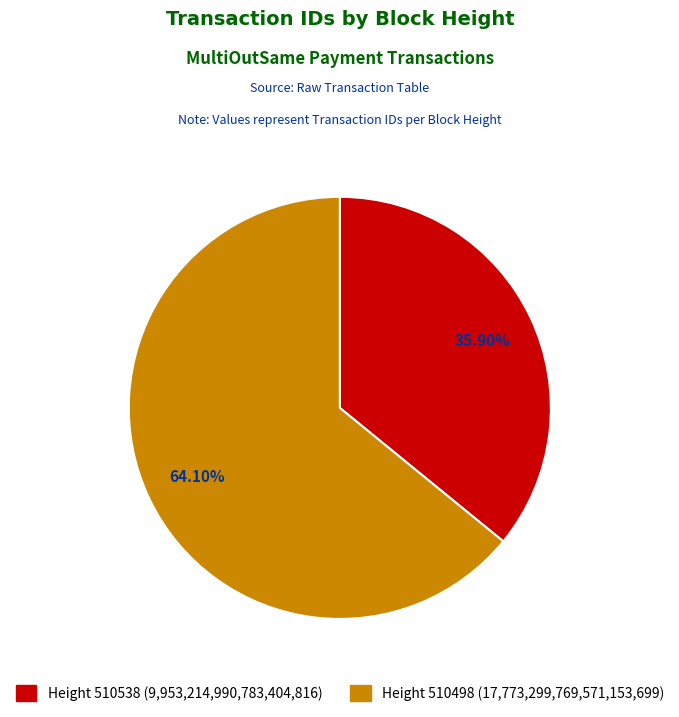

Which slice represents more than half of the pie?

510498